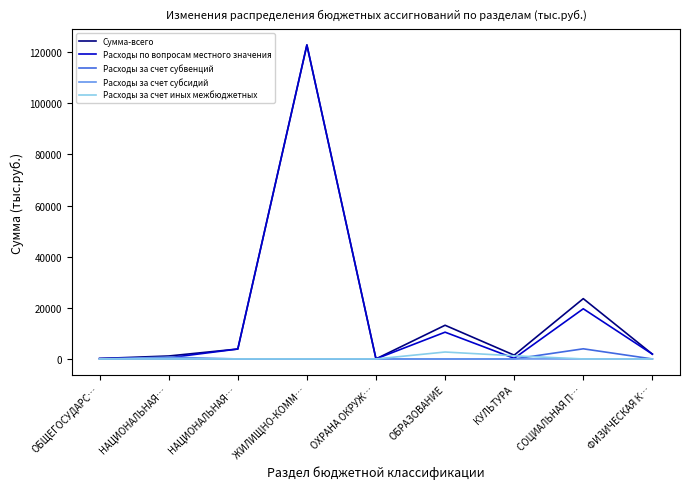

What is the difference between the maximum and minimum values in the Расходы по вопросам местного значения series?

122801.7